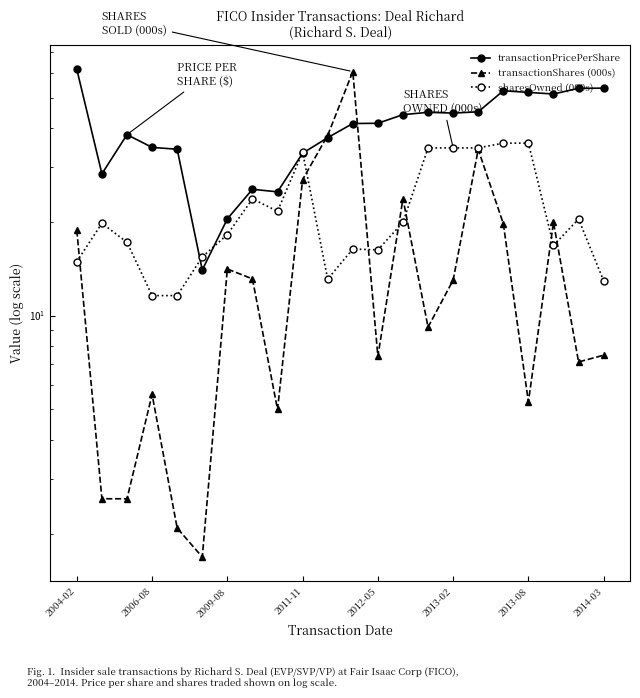

Rank the series by their maximum value, from lowest to highest.

sharesOwned (000s), transactionShares (000s), transactionPricePerShare